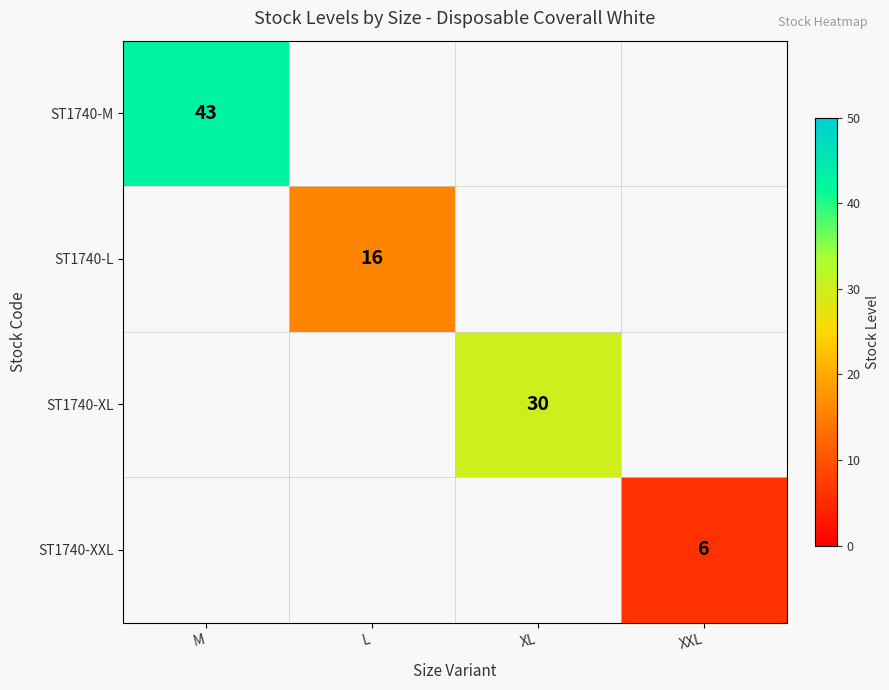

What is the greatest value displayed?

43.0